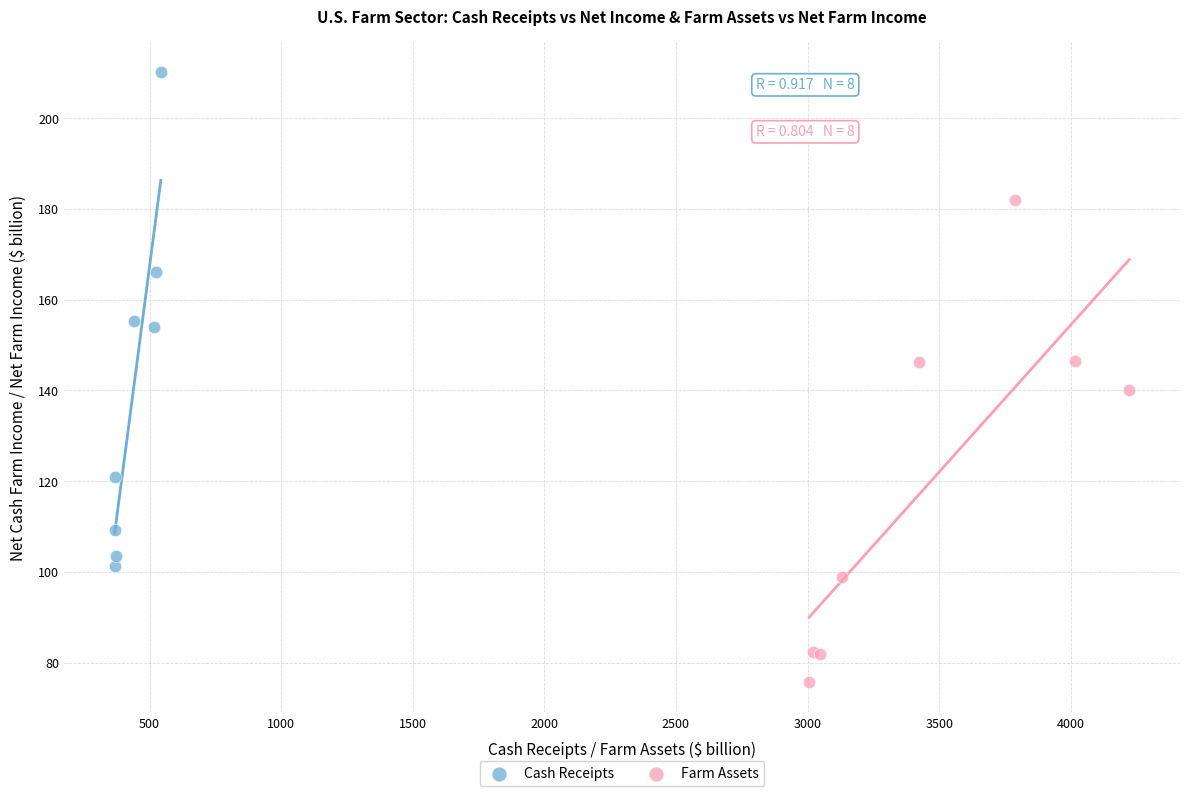

Which series has the largest Y range (max minus min)?

Cash Receipts